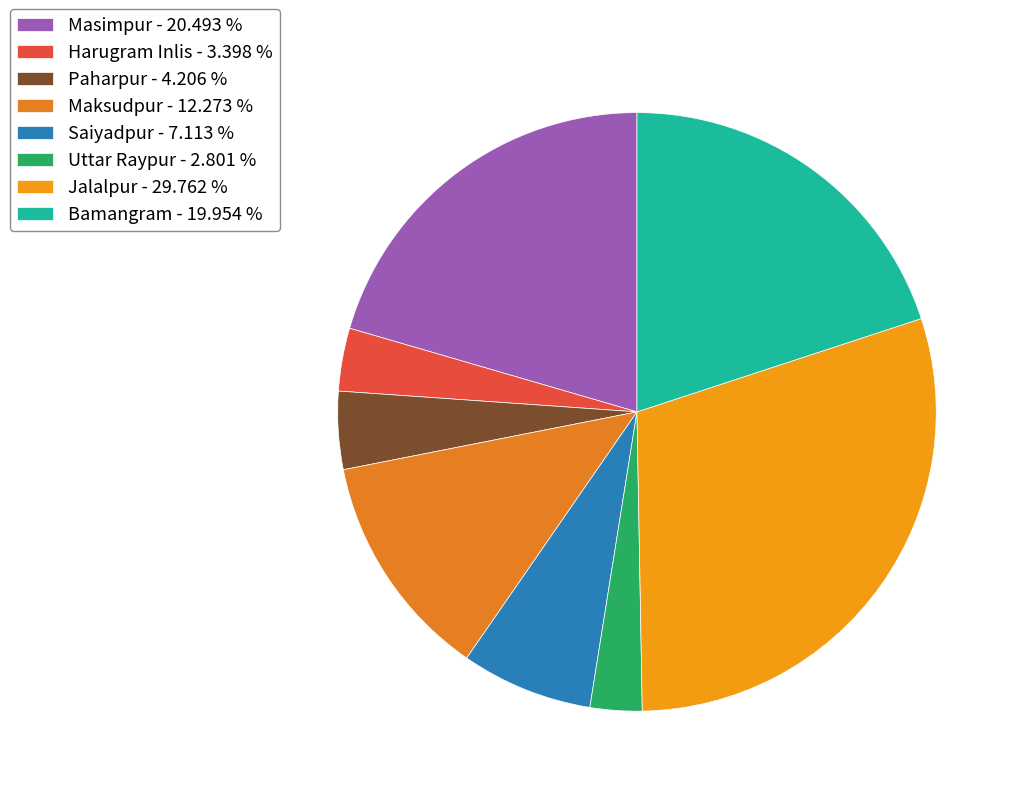

Is it true that Jalalpur is 30% of the pie?

True